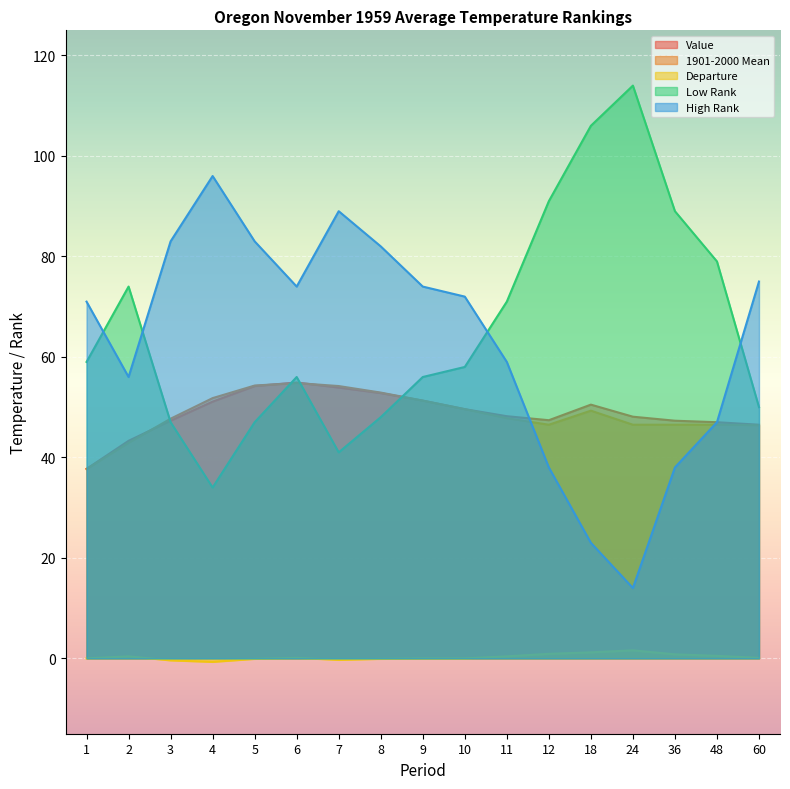

List the labels in order of Value value, smallest first.

1, 2, 60, 48, 3, 36, 12, 24, 11, 10, 18, 4, 9, 8, 7, 5, 6